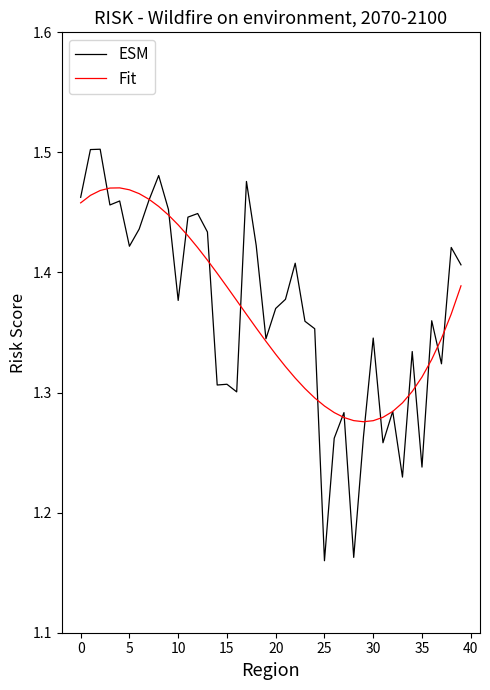

Which series has the widest spread of values?

ESM